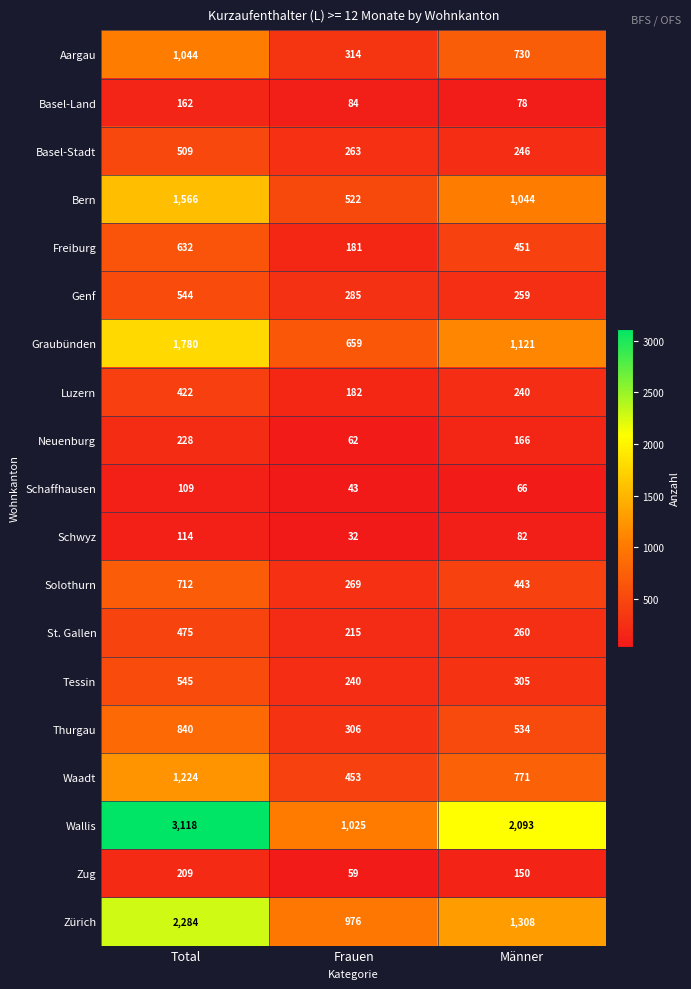

What is the spread (max minus min) of values at Männer?

2027